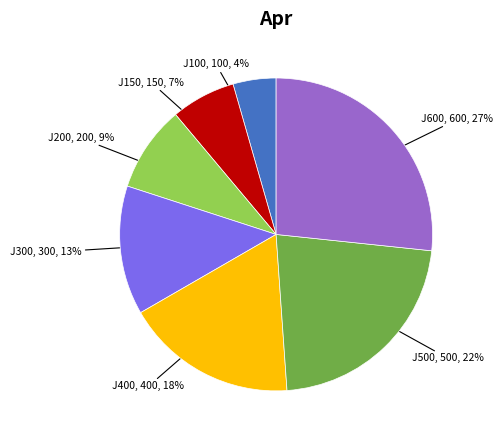

Count the number of slices in the pie.

7